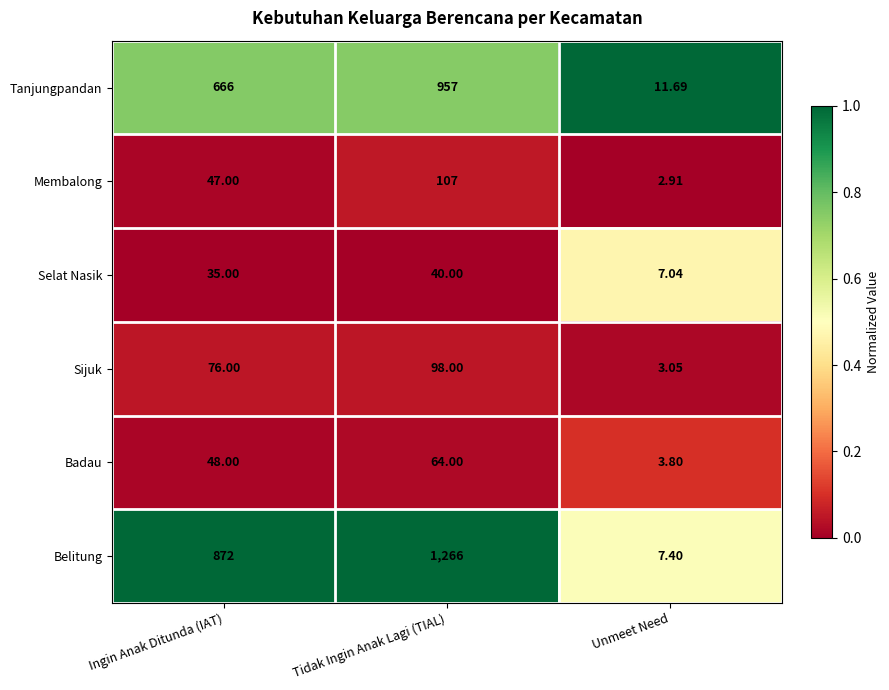

At which label does Sijuk reach its peak?

Tidak Ingin Anak Lagi (TIAL)